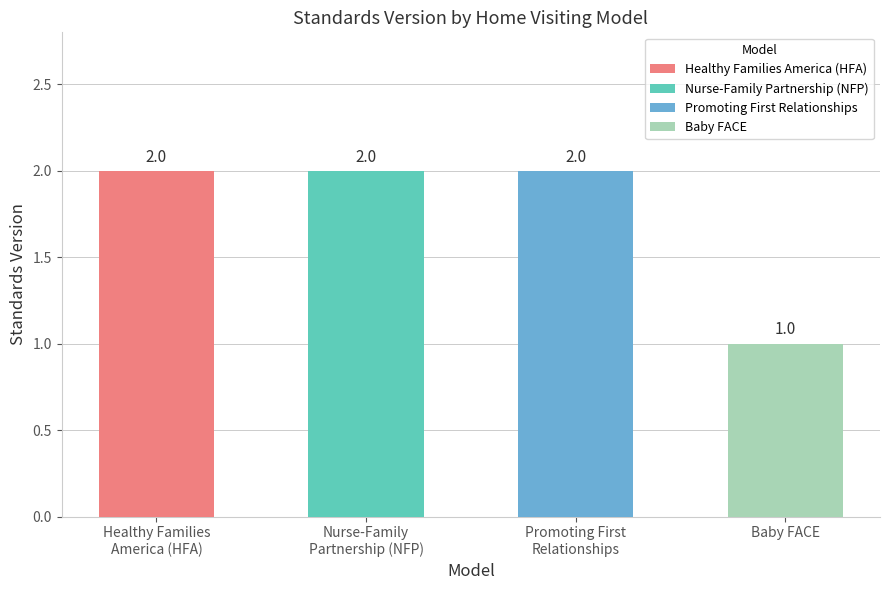

What is the approximate value at Nurse-Family Partnership (NFP)®?

2